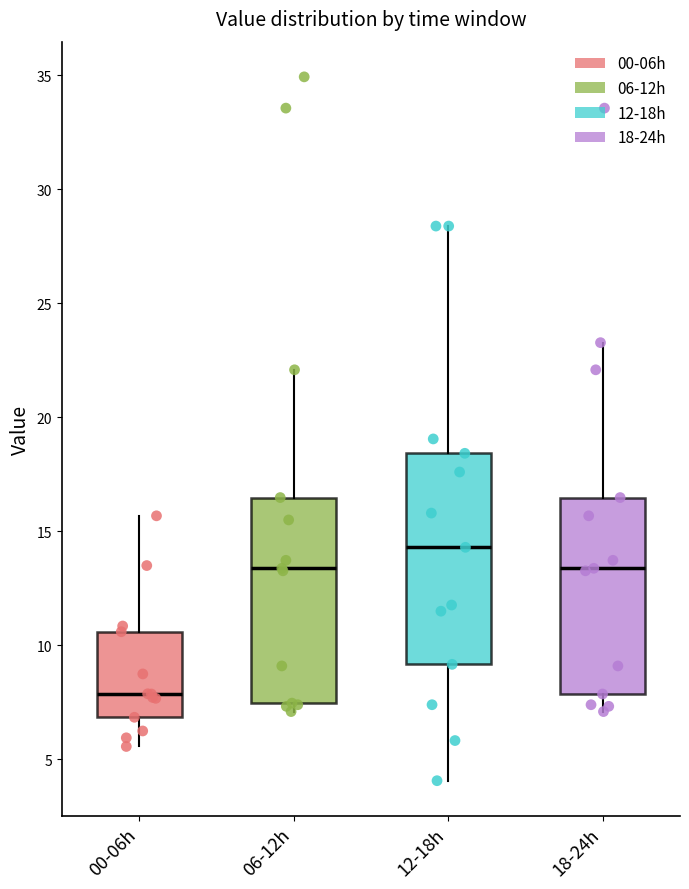

Reading left to right, read every box against the y-axis: the position of its median line, the range the box covers, and the ends of its whiskers. The values are not printed on the chart, so give them approximately, as read against the axis.

00-06h: median 8.0, box 7.0 to 10.5, whiskers 5.5 to 15.5
06-12h: median 13.5, box 7.5 to 16.5, whiskers 7.0 to 22.0
12-18h: median 14.5, box 9.0 to 18.5, whiskers 4.0 to 28.5
18-24h: median 13.5, box 8.0 to 16.5, whiskers 7.0 to 23.5